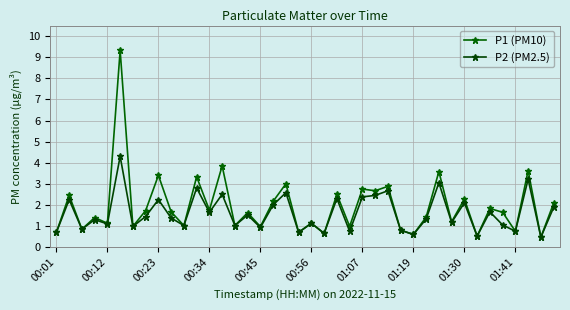

Which series has the largest total across all categories?

P1 (PM10)